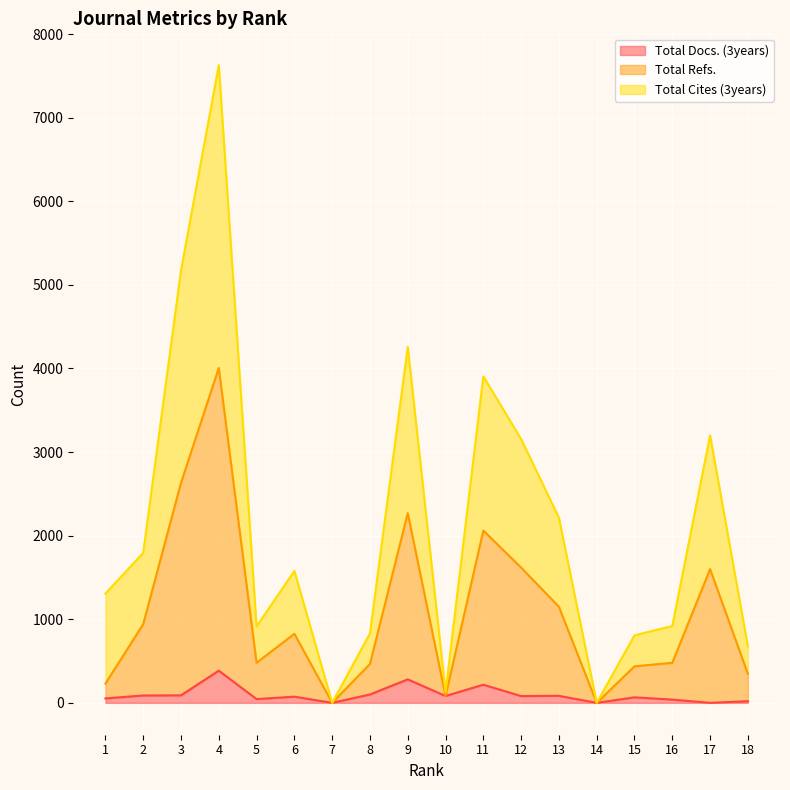

What is the value of the Total Refs. point at the 17th from the left?

1600